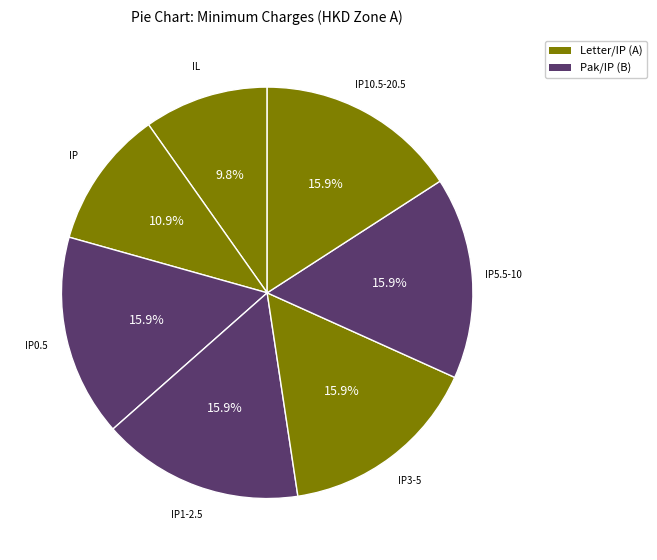

Count the number of slices in the pie.

7